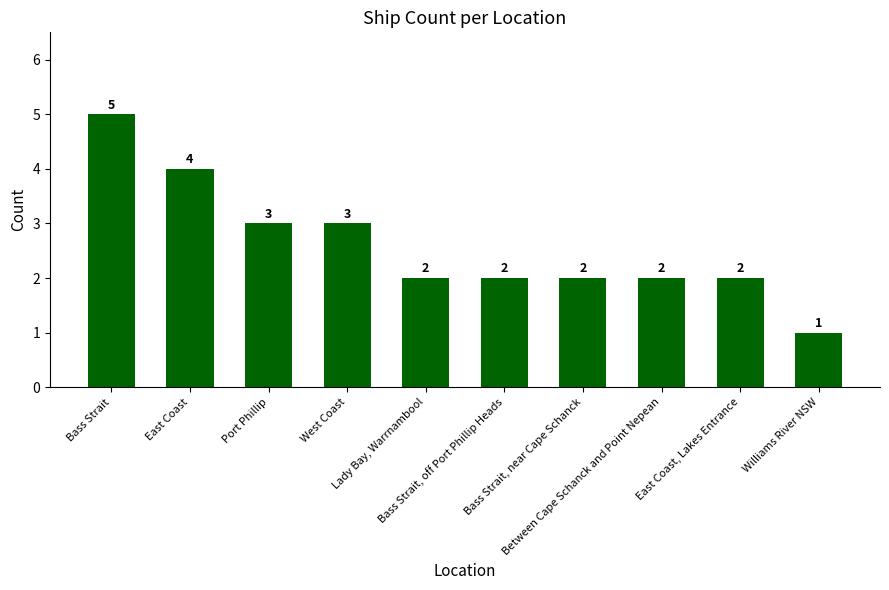

Is it true that the value at Lady Bay, Warrnambool is 2?

True